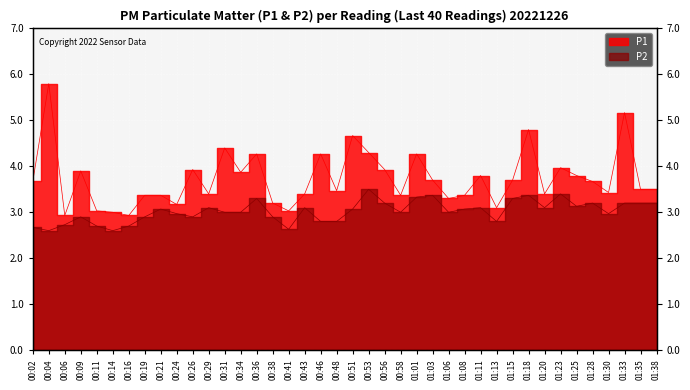

In P1, how many points are lower than both neighbors (excluding endpoints)?

12